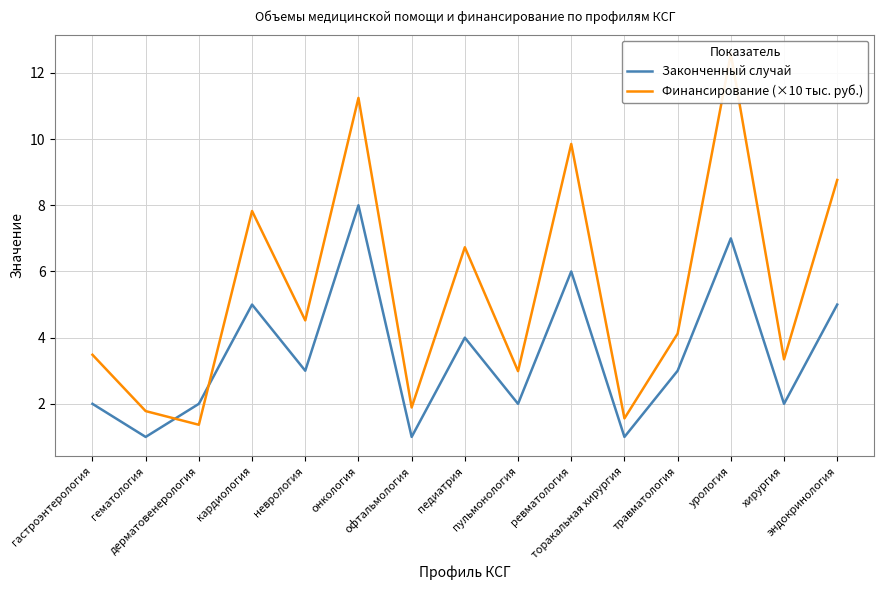

What is the lowest value of the Законченный случай series?

1